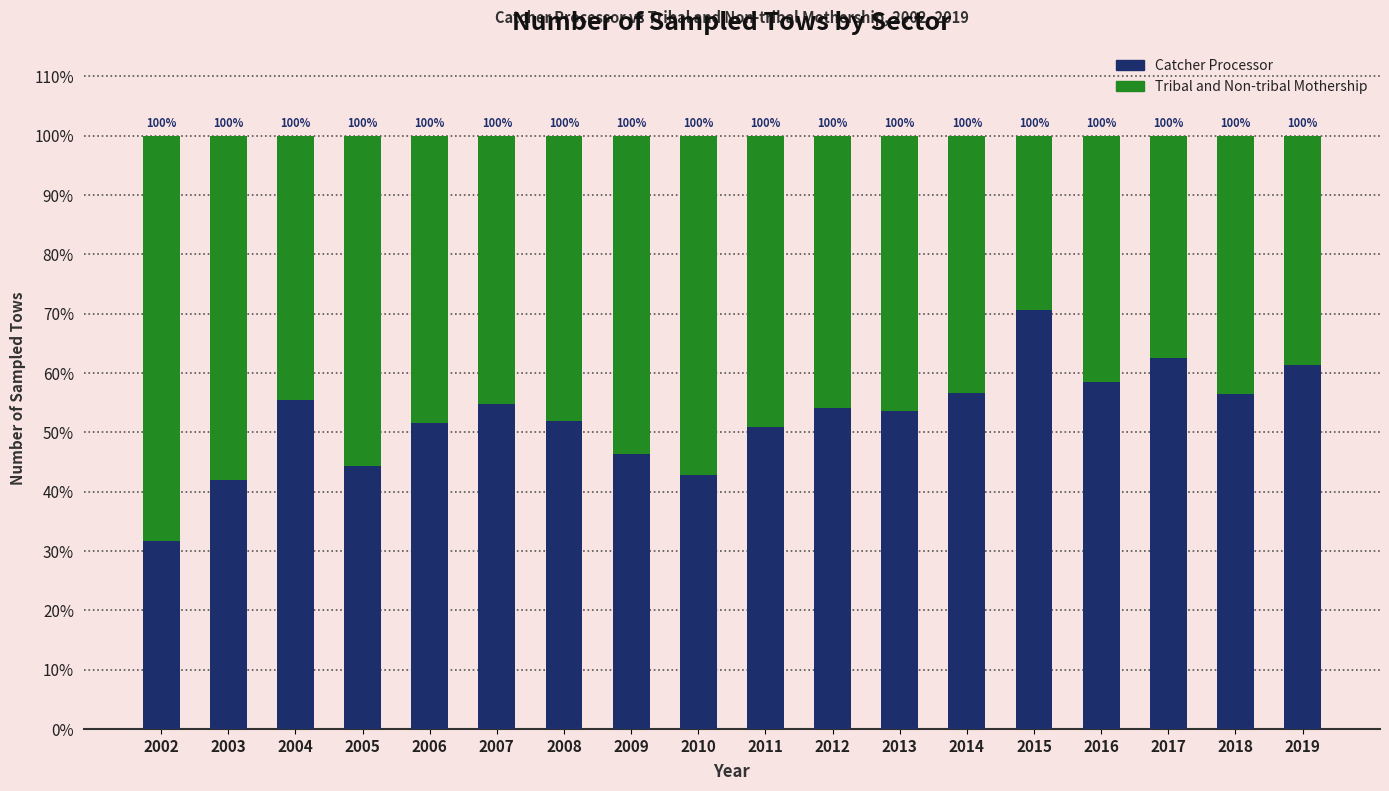

What is the average value of the Catcher Processor series?

52.5